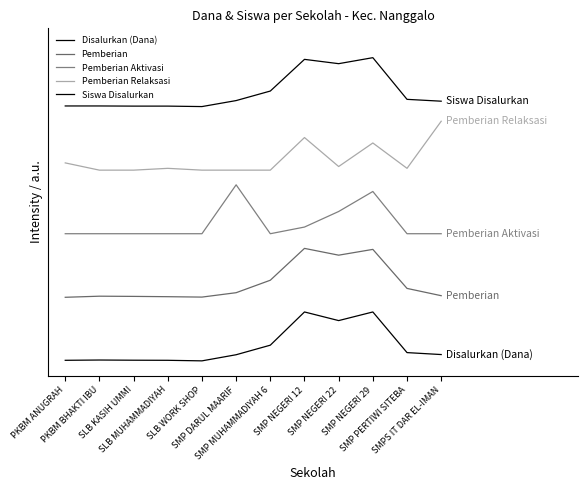

Which series has the largest total across all categories?

Siswa Disalurkan